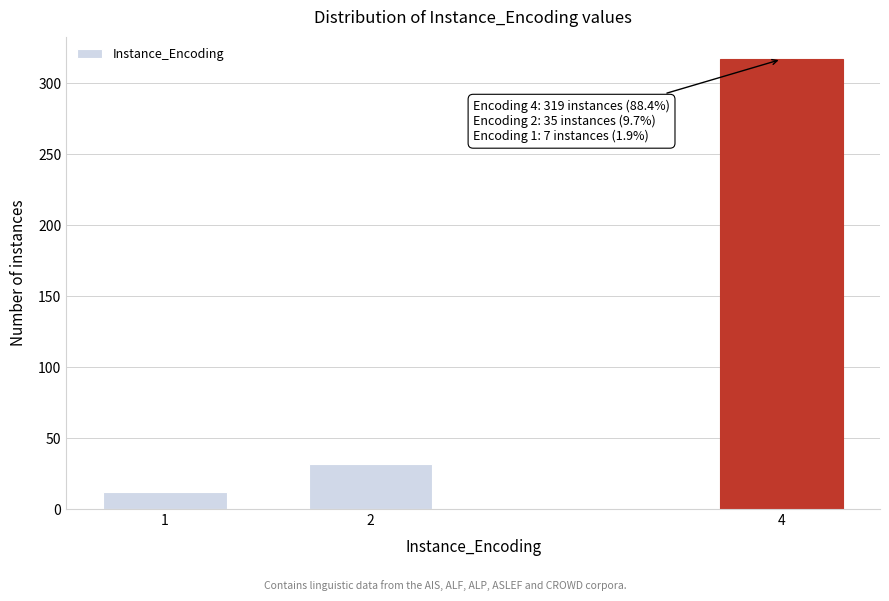

Reading left to right, what are all the values shown in this chart?

1=12	2=32	4=317